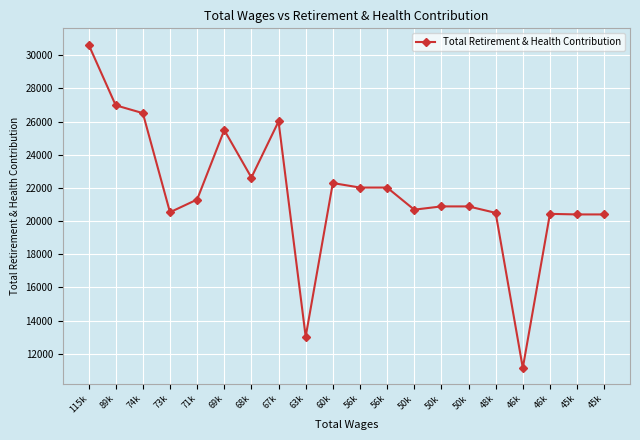

Is this an area chart (filled region under the line)?

No